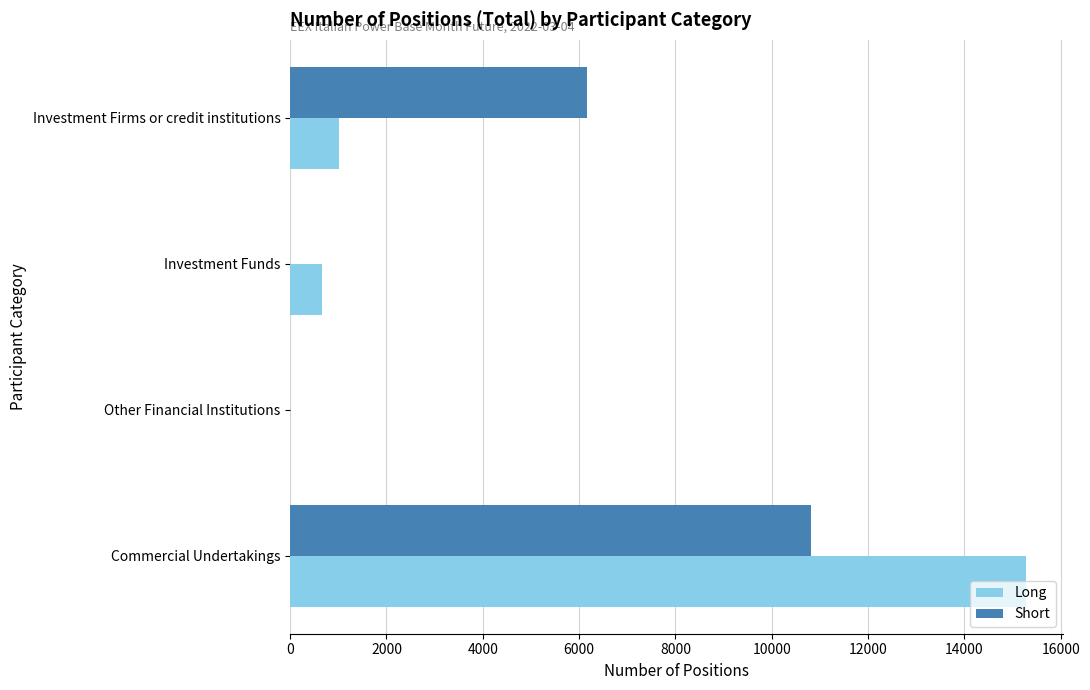

What is the highest value of the Long series?

15275